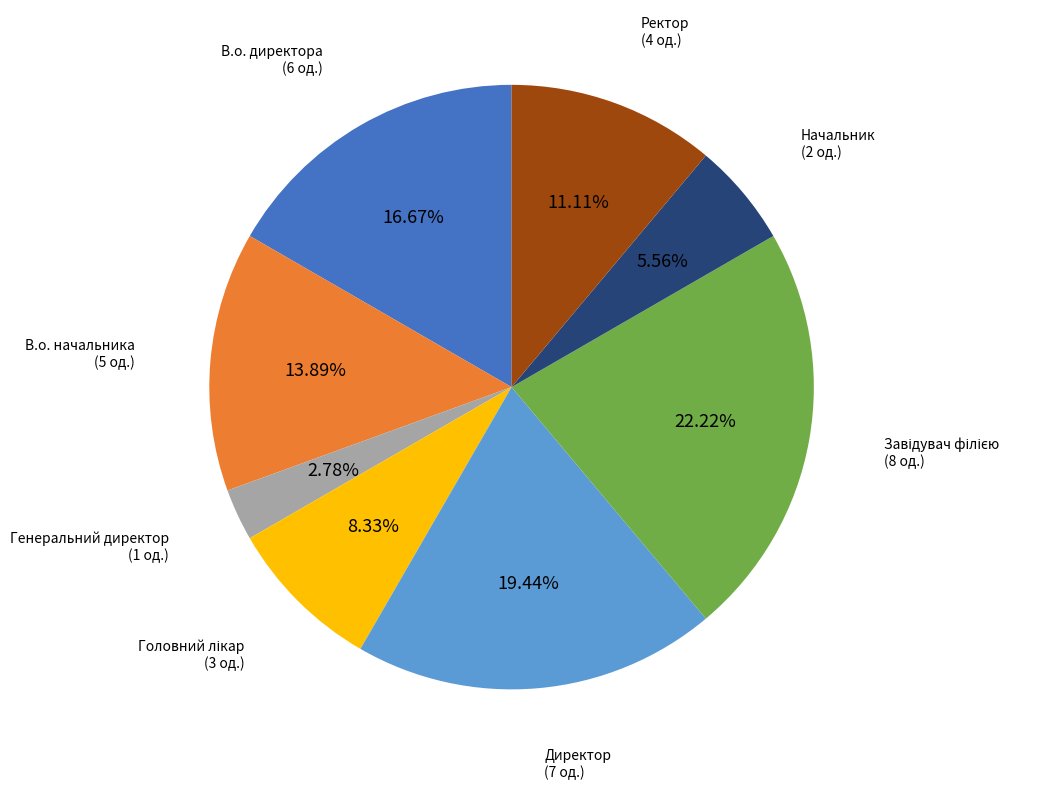

Is there any slice that represents more than half of the pie?

No